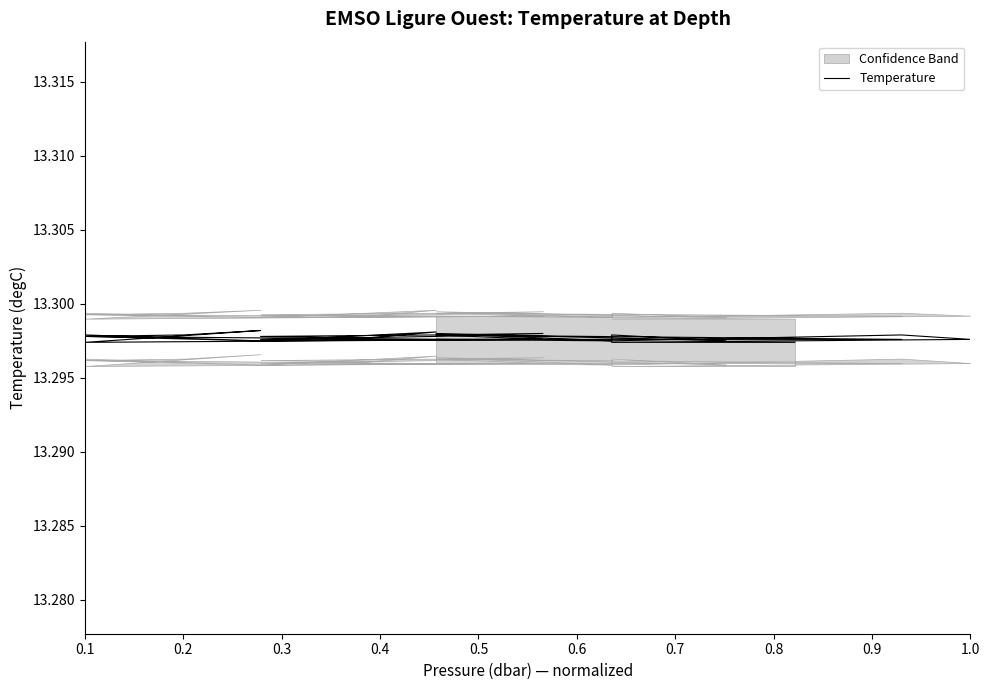

Count the values in the range 13 to 14.

35